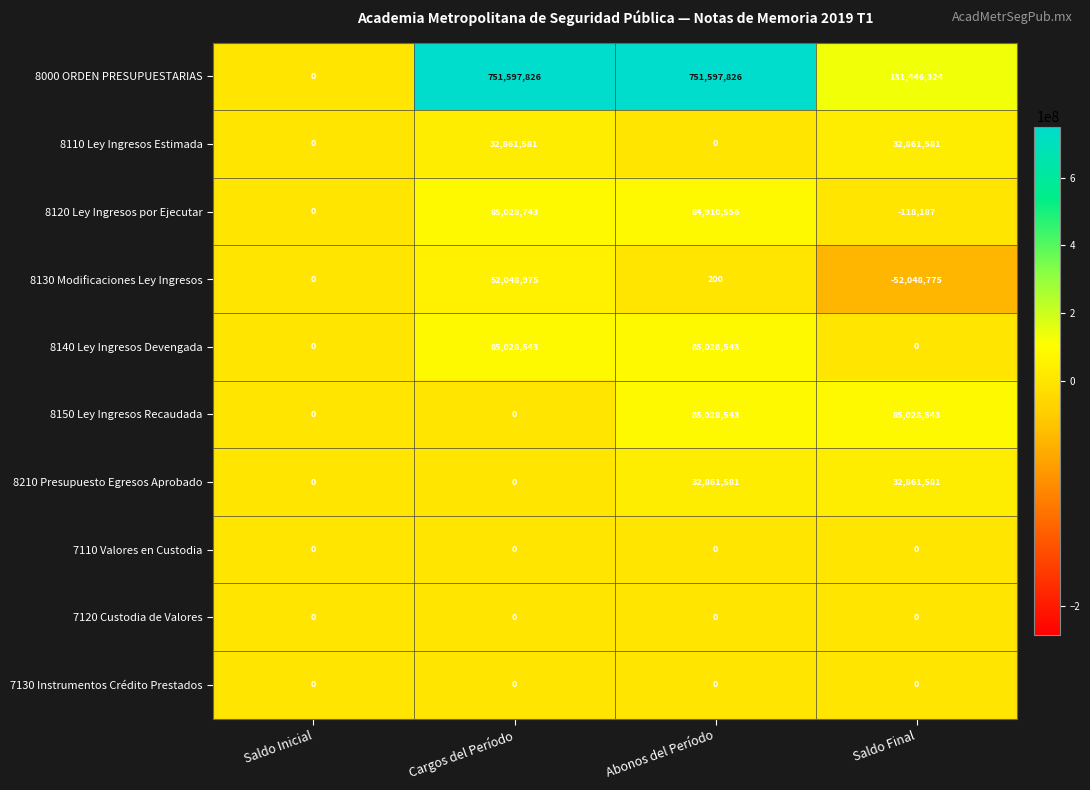

Is it true that 7130 Instrumentos Crédito Prestados equals 0 at Abonos del Período?

True